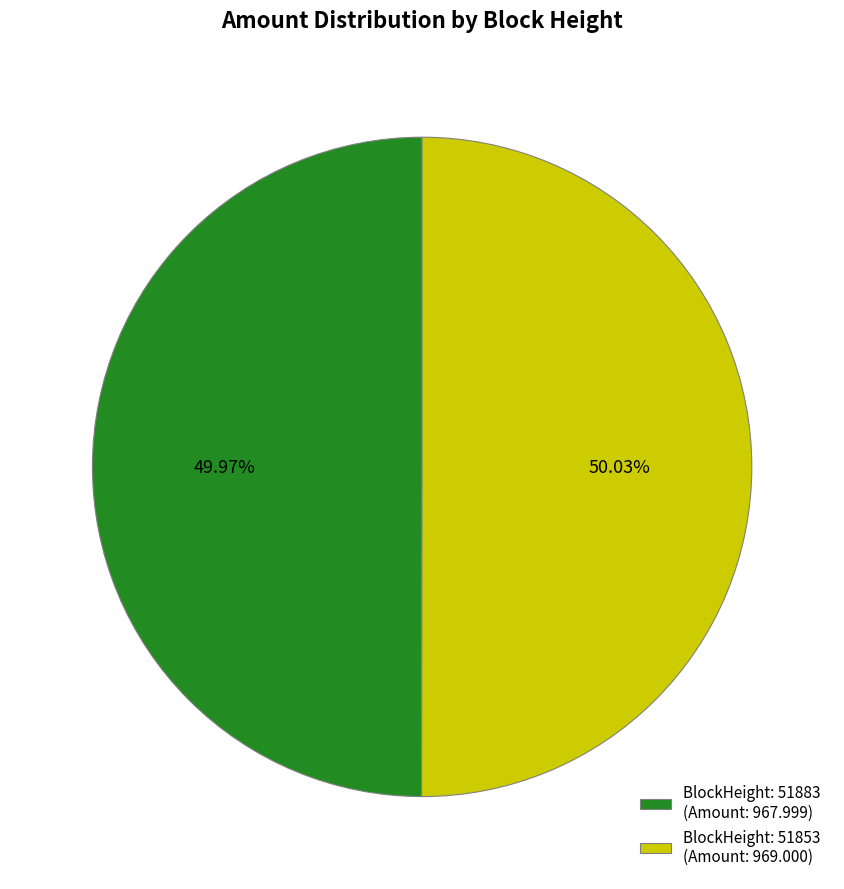

How many segments does this pie chart have?

2